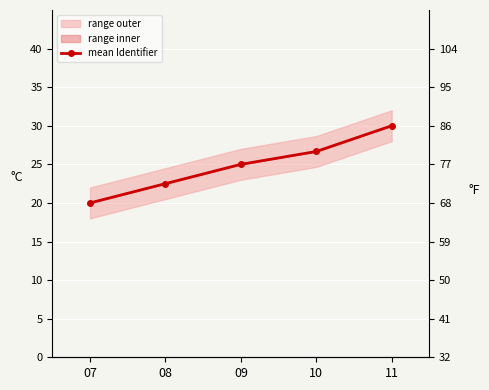

At which label is the value closest to 24?

09